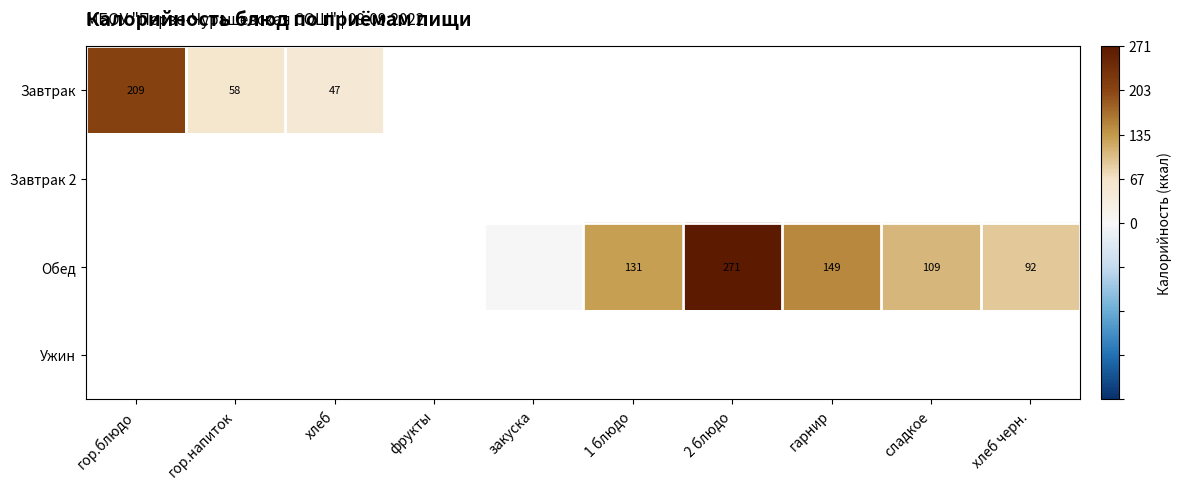

Is it true that Обед equals 3.9 at 1 блюдо?

False